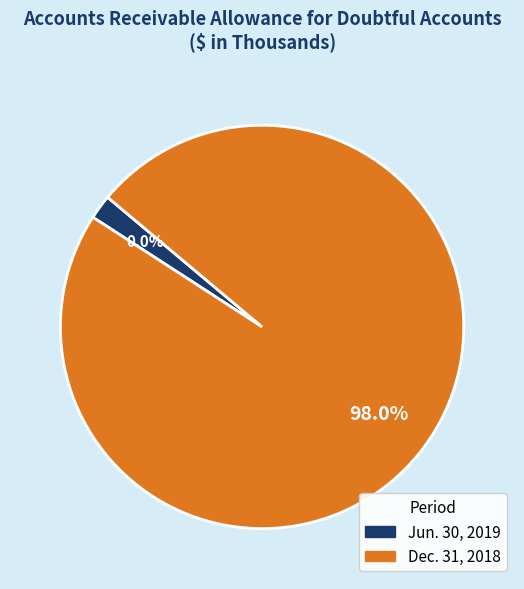

What is the majority slice?

Dec. 31, 2018